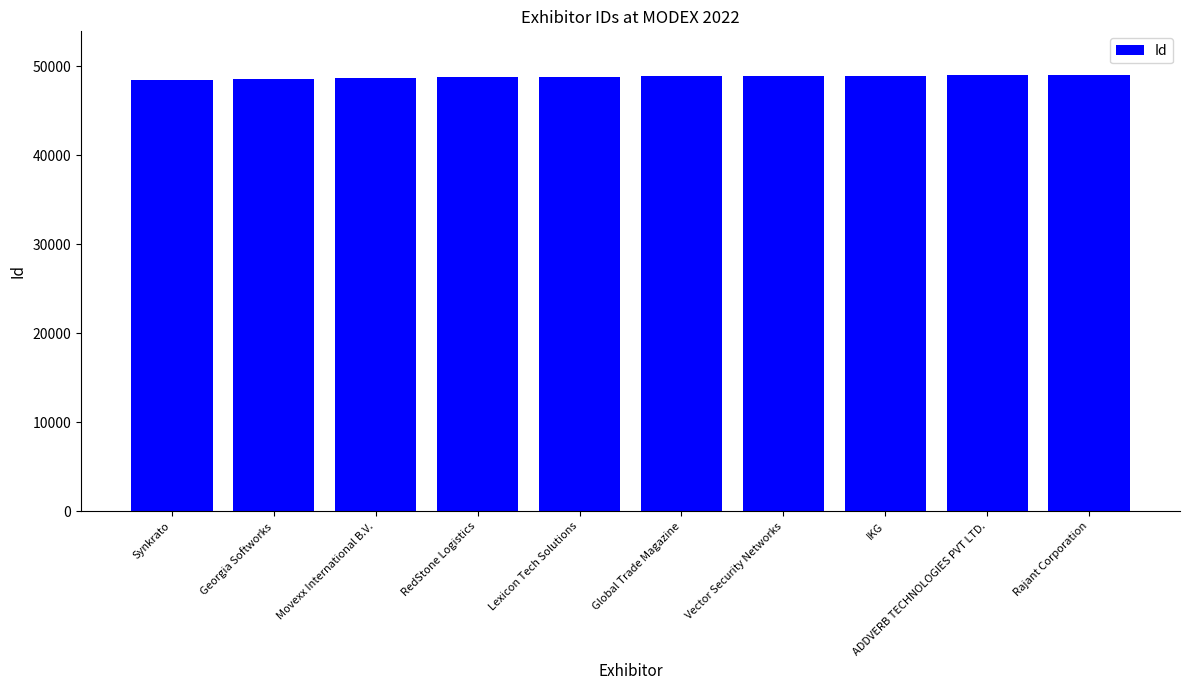

What is the difference between the values at RedStone Logistics and Rajant Corporation?

247